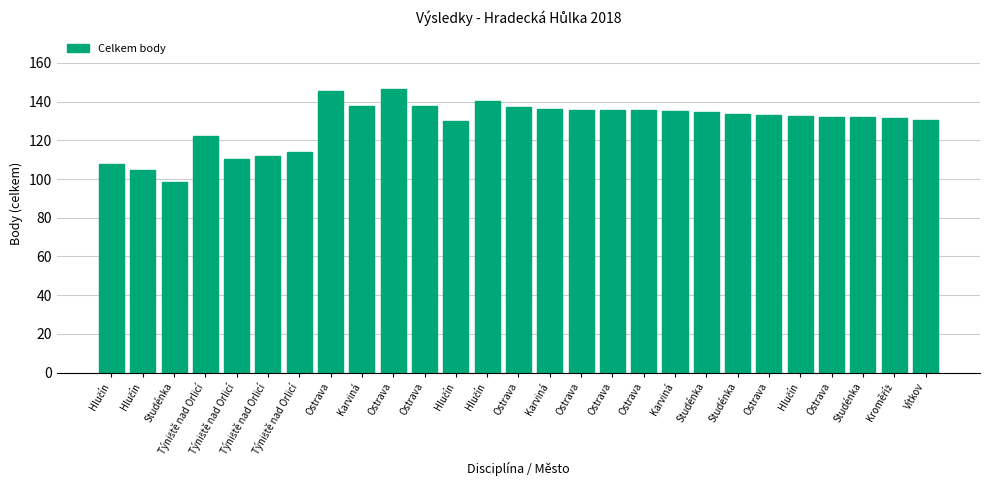

How many bars are there in total?

27